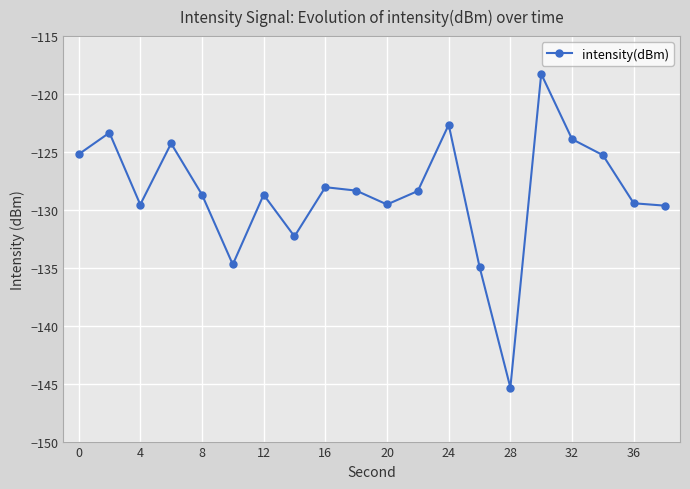

What is the minimum value shown in the chart?

-145.3